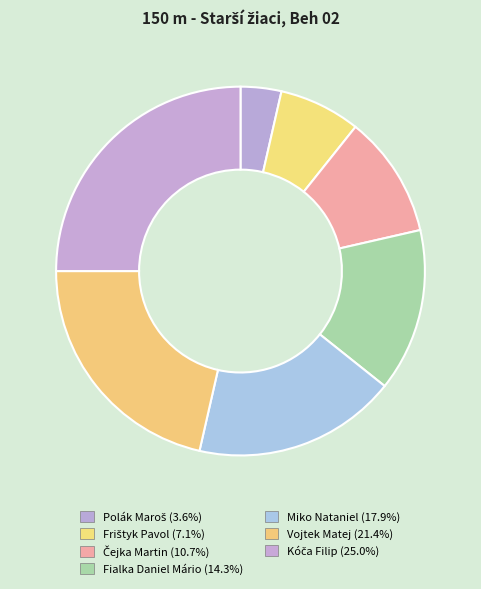

How many segments does this pie chart have?

7